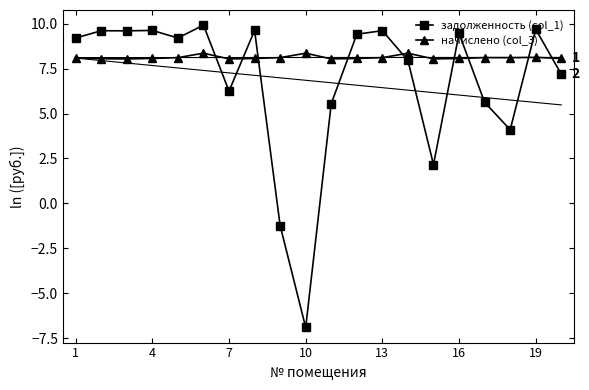

What is the lowest value of the начислено (col_3) series?

8.0